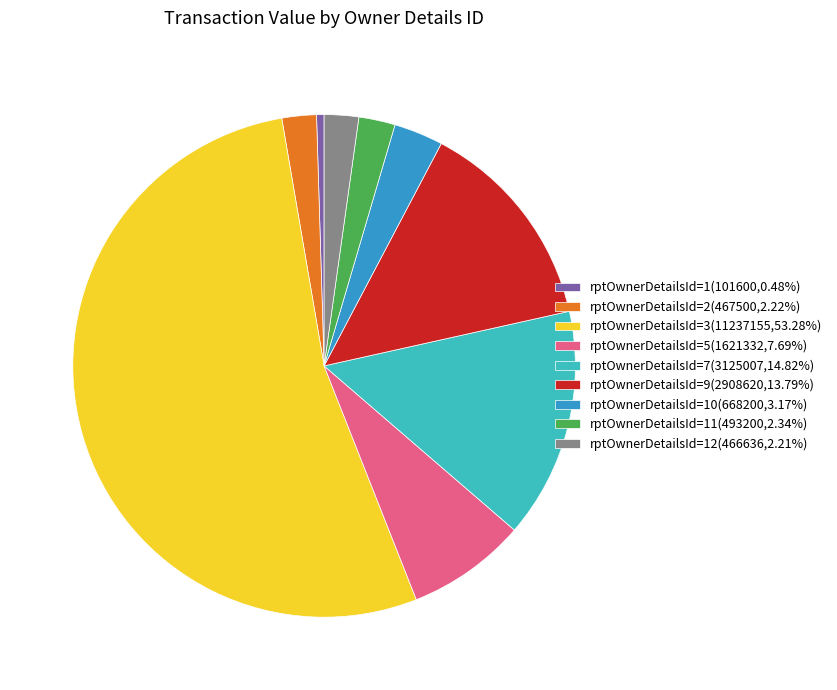

Do rptOwnerDetailsId=9(2908620,13.79%) and rptOwnerDetailsId=11(493200,2.34%) together represent more than half of the pie?

No